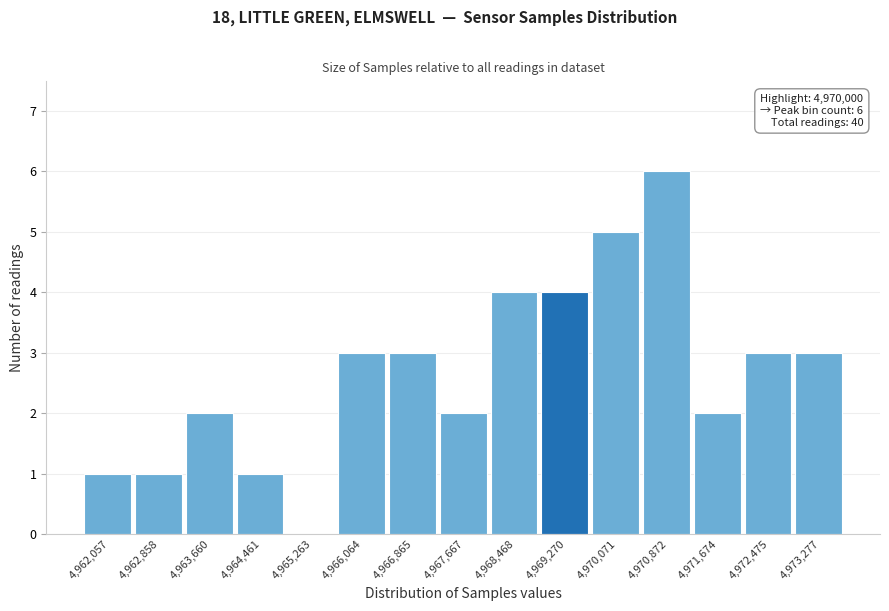

Reading left to right, what are all the values shown in this chart?

4,962,057=1	4,962,858=1	4,963,660=2	4,964,461=1	4,965,263=0	4,966,064=3	4,966,865=3	4,967,667=2	4,968,468=4	4,969,270=4	4,970,071=5	4,970,872=6	4,971,674=2	4,972,475=3	4,973,277=3